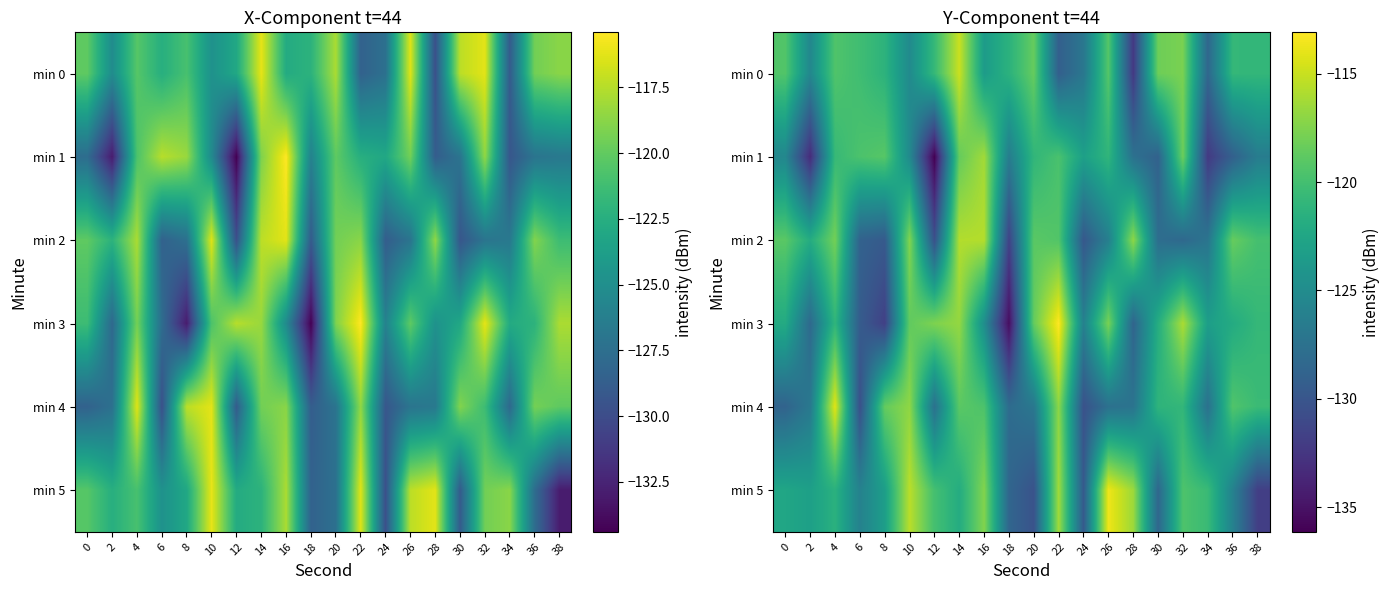

How many data points does each series have?

20